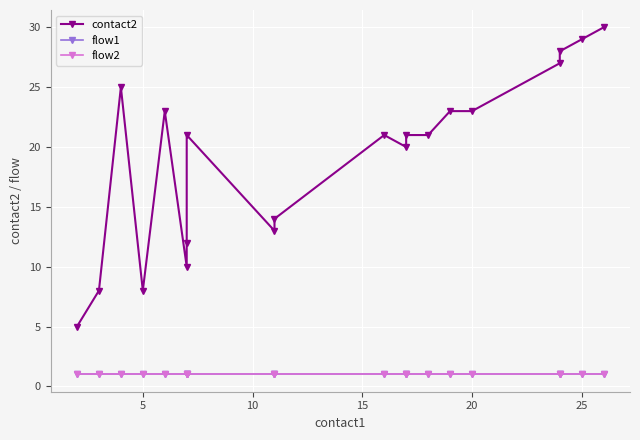

Is it true that flow2 equals 2 at 11?

False